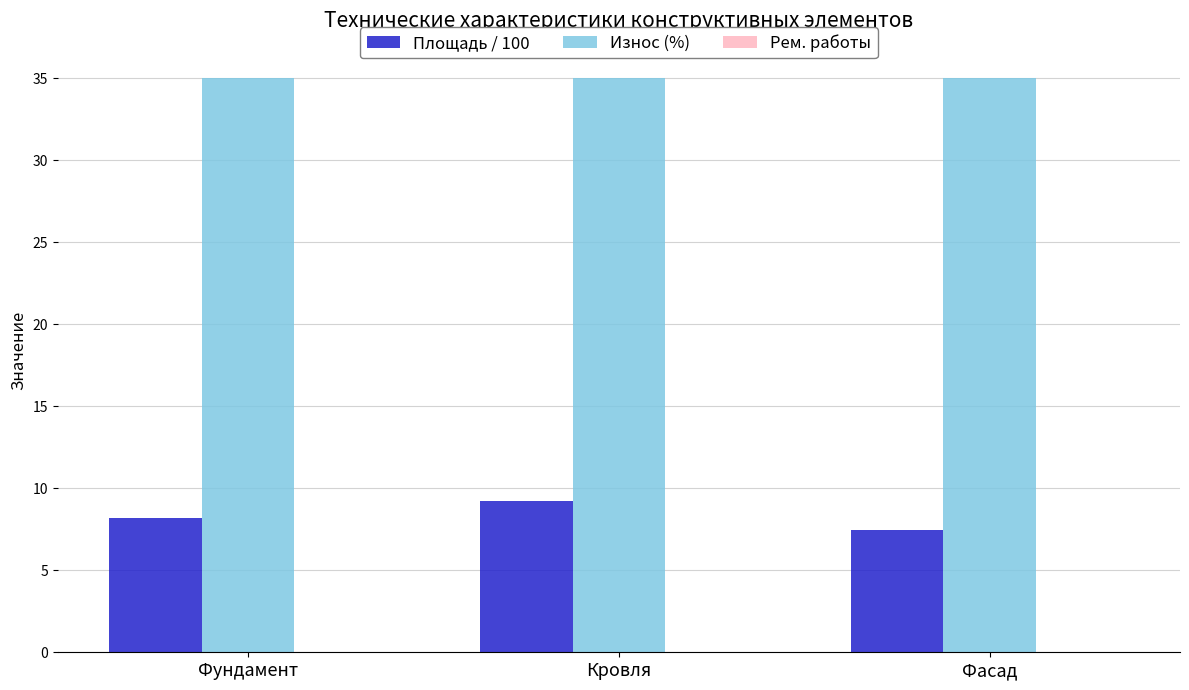

What is the highest value of the Площадь / 100 series?

9.2